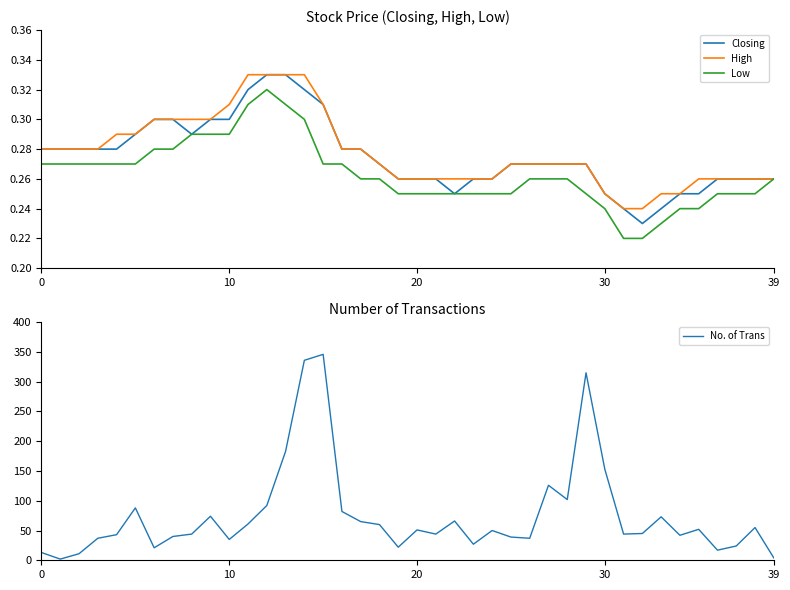

What is the label of the 27th point from the right?

13